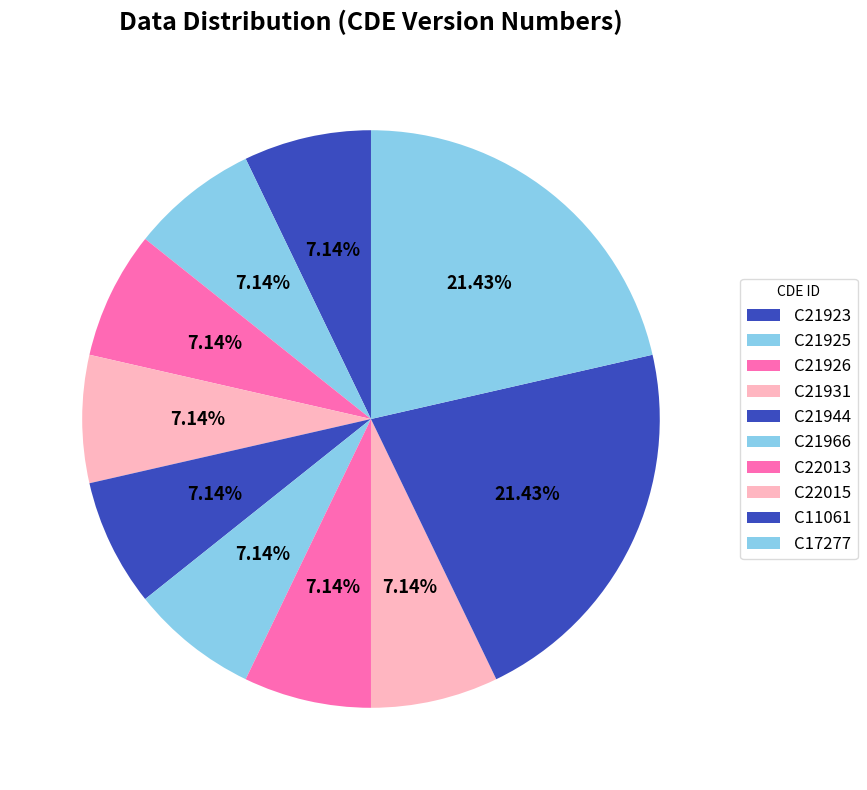

How many segments does this pie chart have?

10